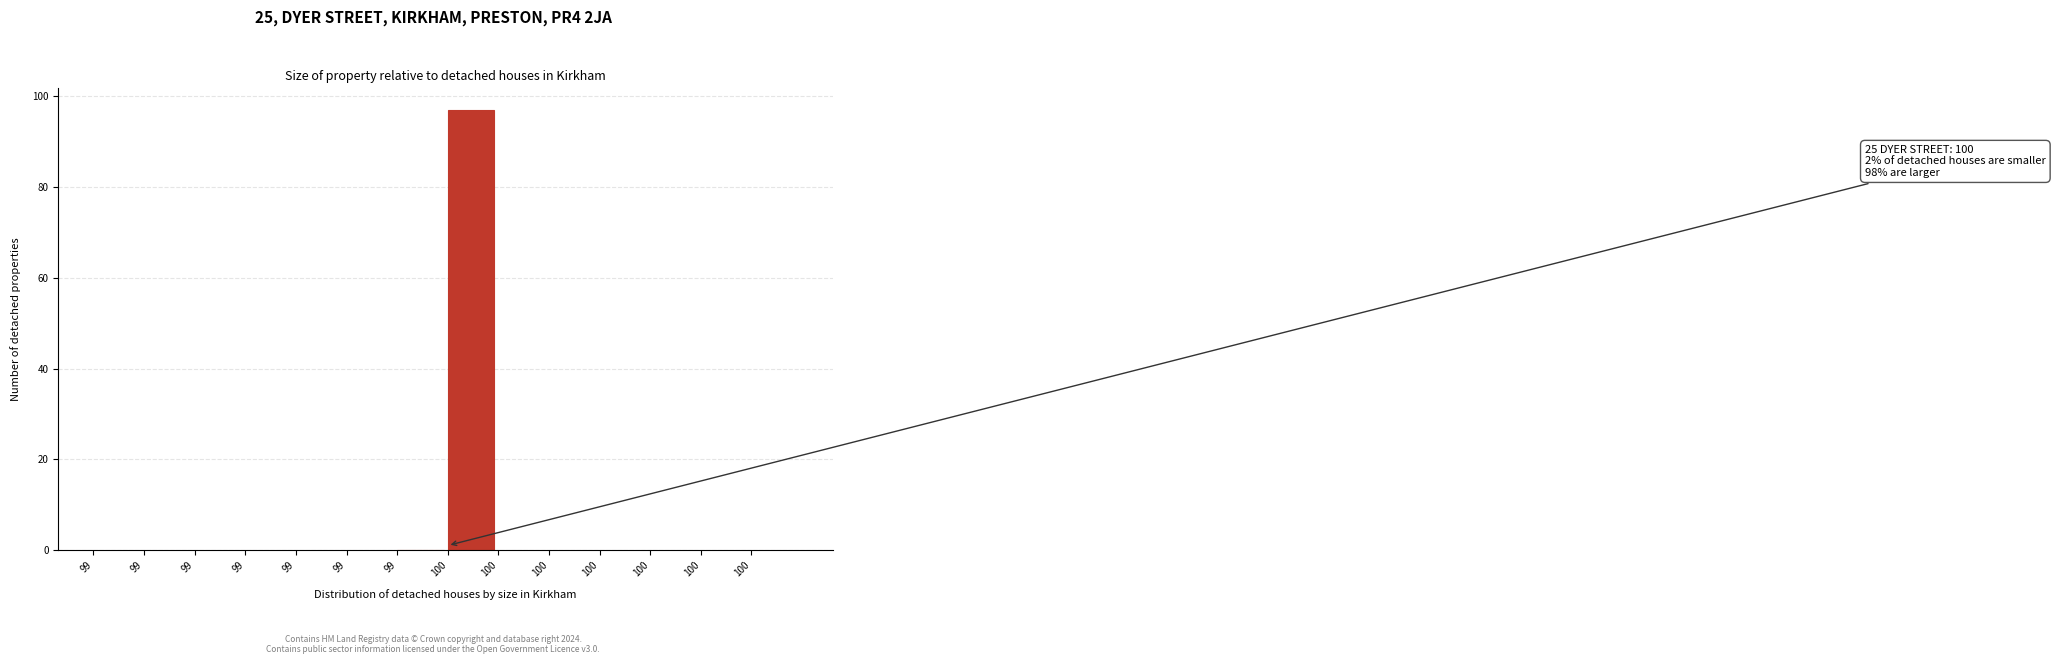

Count the number of data series in this chart.

1